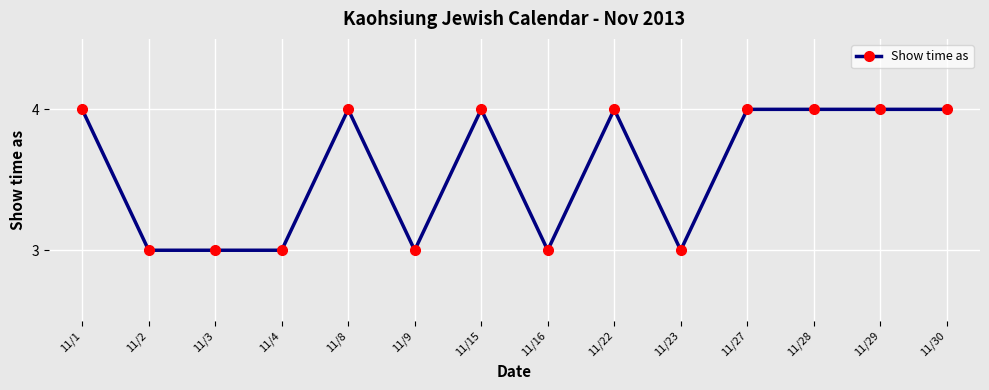

Count the number of categories in the chart.

14